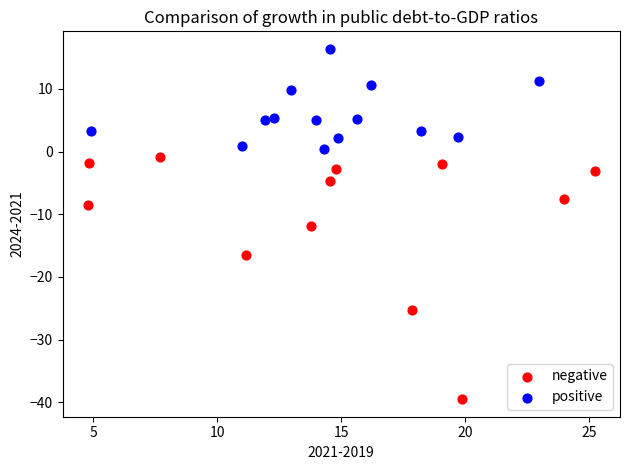

Which series contains the lowest Y value?

negative